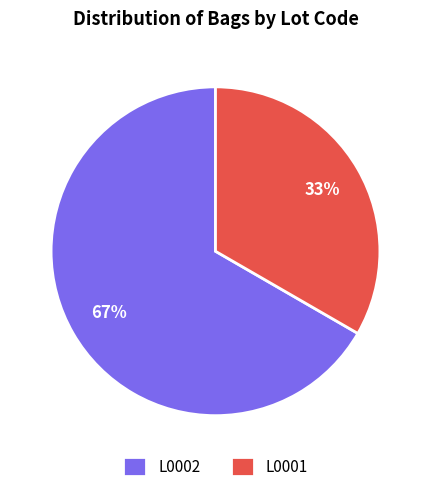

To the nearest percent, what is the combined percentage of L0002 and L0001?

100%